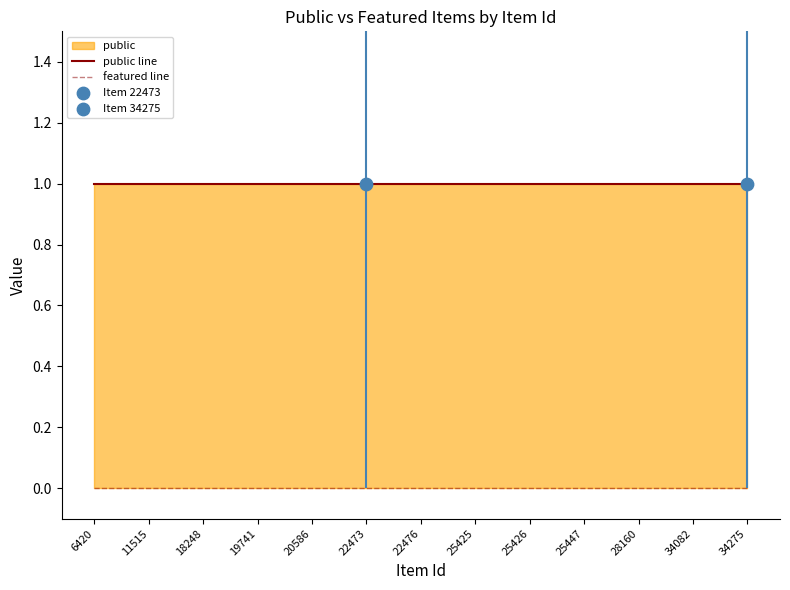

Which series contains the highest Y value?

public line